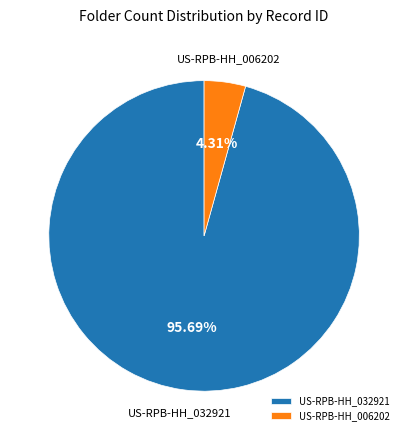

To the nearest percent, what is the difference between the US-RPB-HH_032921 and US-RPB-HH_006202 slice percentages?

91%